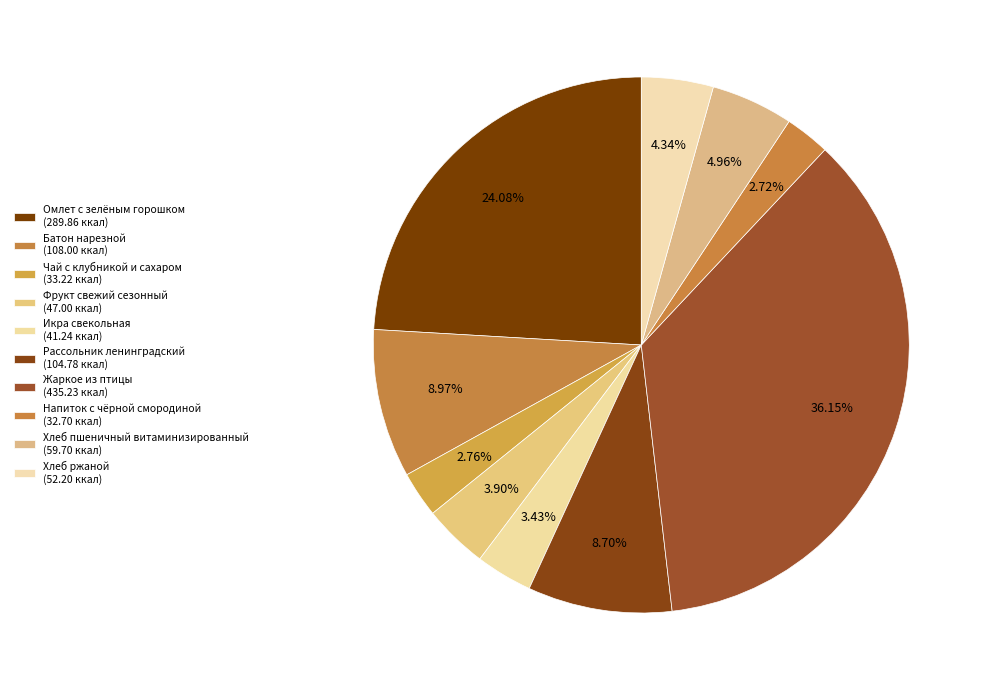

Is Икра свекольная the majority of the pie?

No